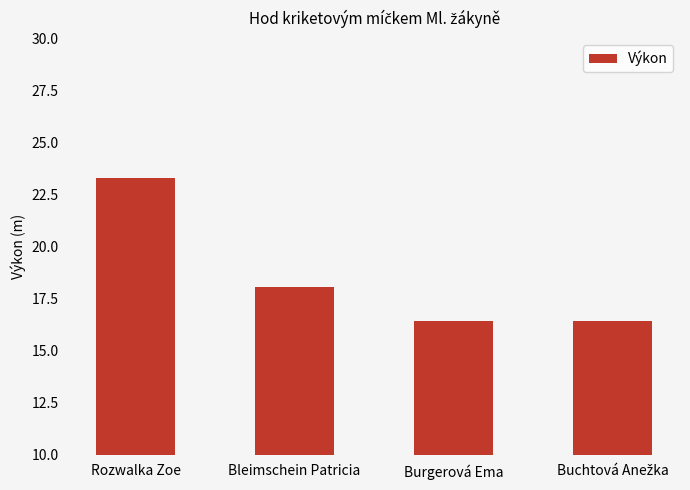

Does the chart contain any negative values?

No